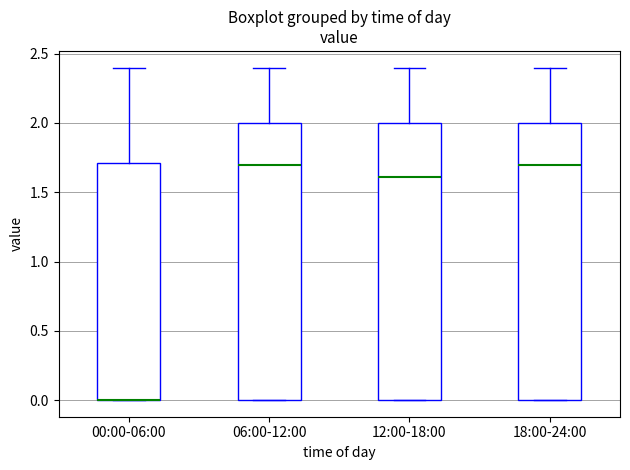

Where is the upper edge of the box for 00:00-06:00 on the y-axis? The values are not printed on the chart, so give them approximately, as read against the axis.

1.7